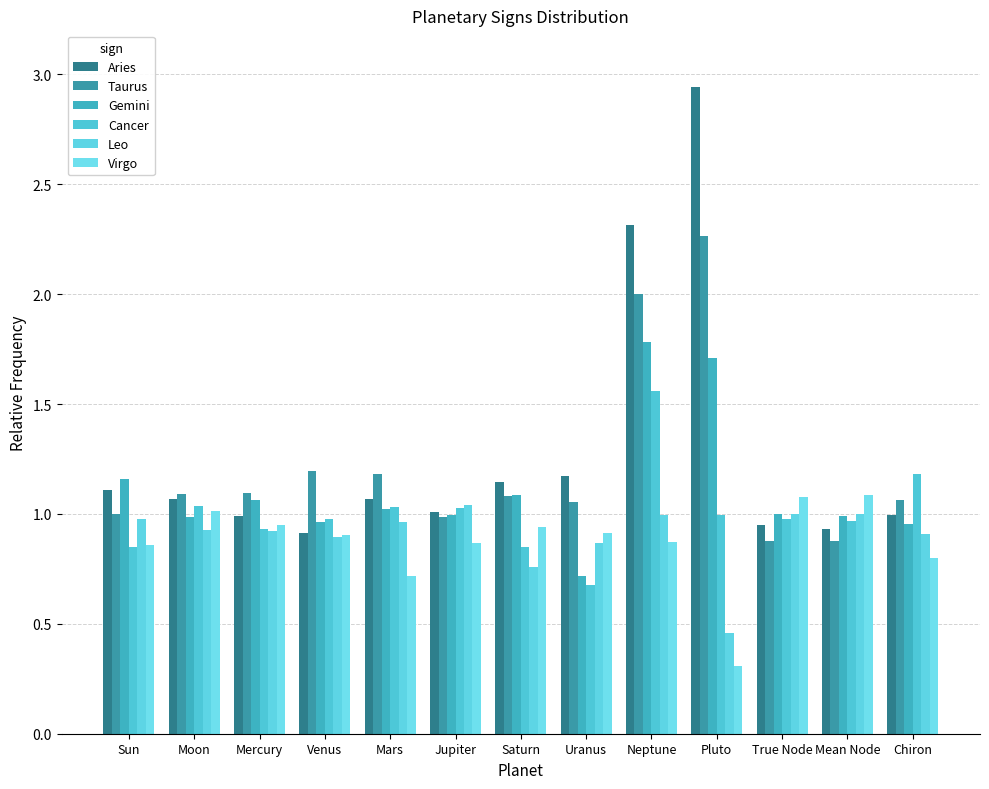

Count the number of data series in this chart.

6